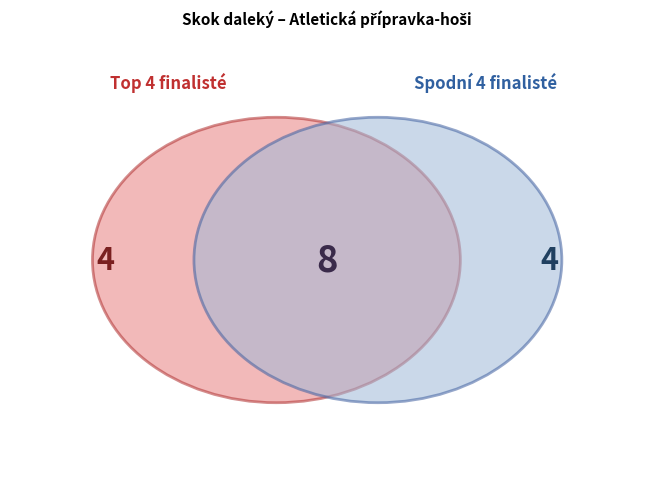

Does any single category account for the majority?

No